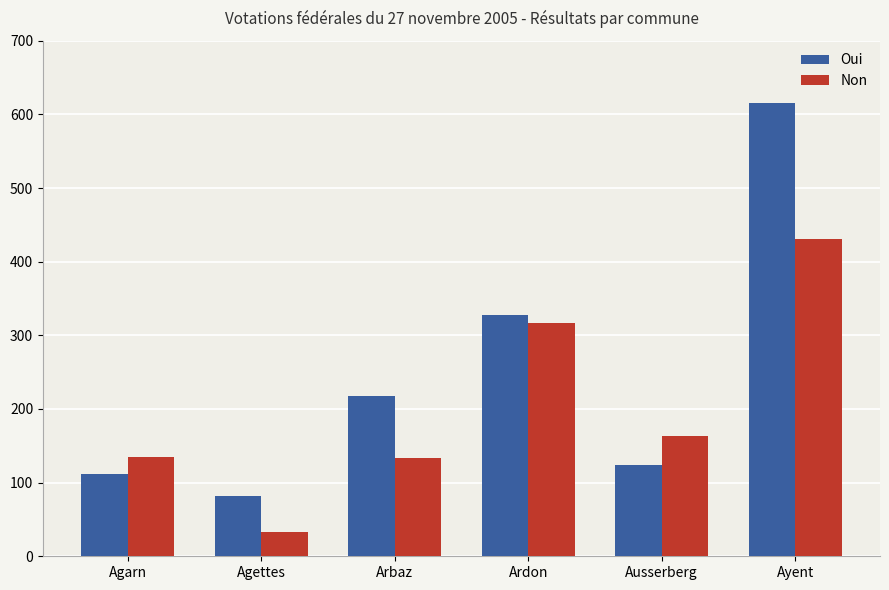

How many values in the Oui series are below 218?

3